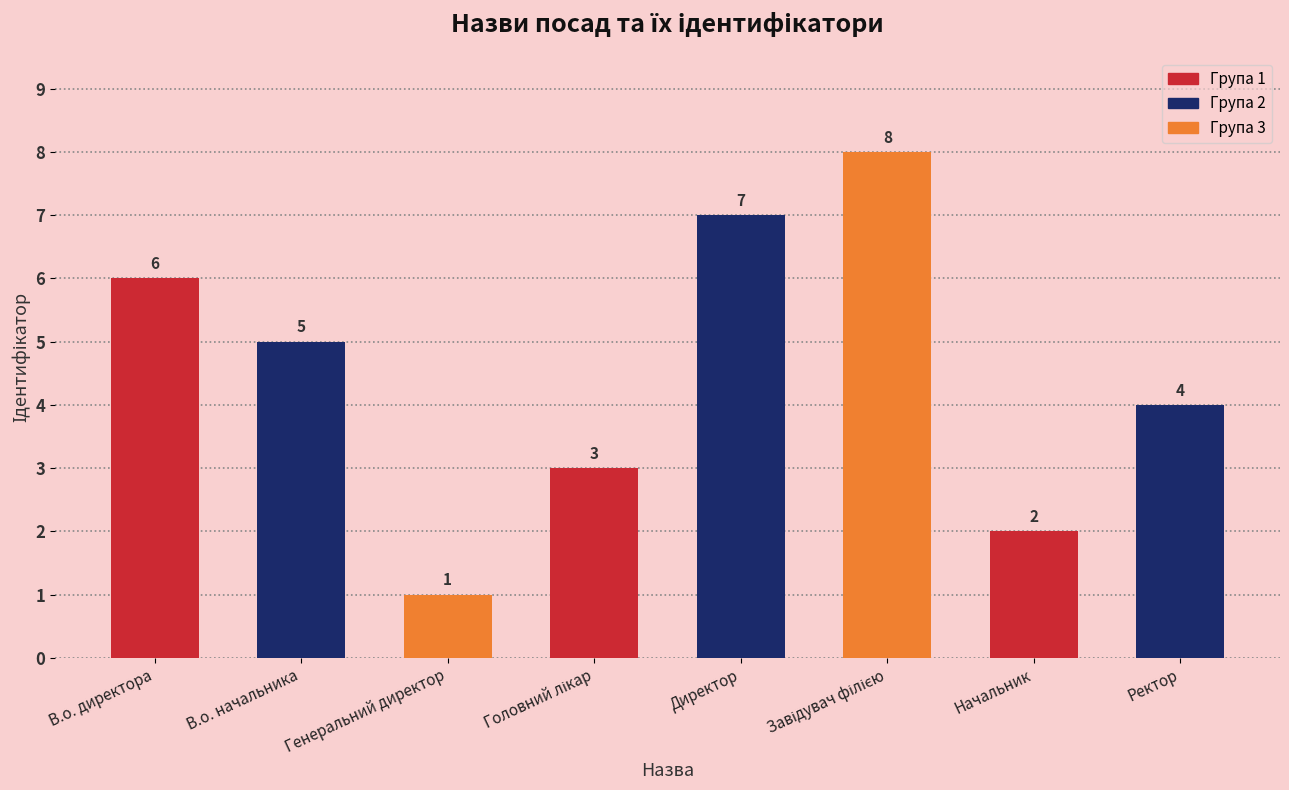

What is the value of the 7th bar from the left?

2